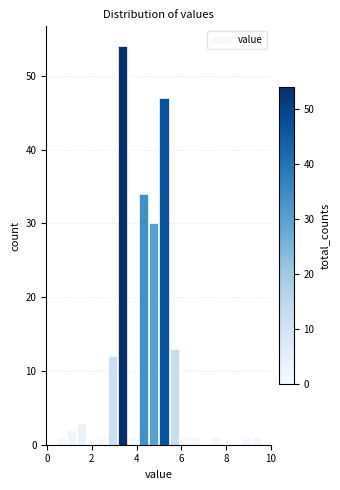

Read against the x-axis, roughly where is the centre of the tallest bar?

3.4